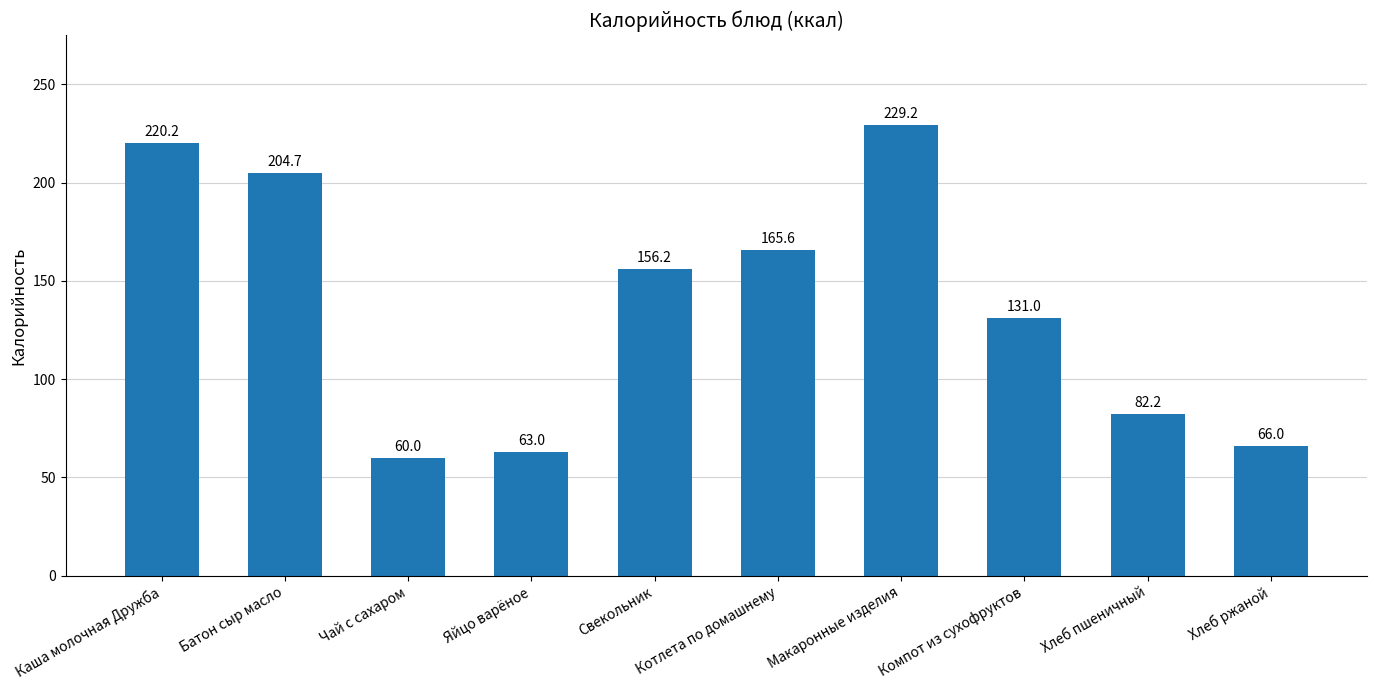

What is the sum of all values?

1378.1